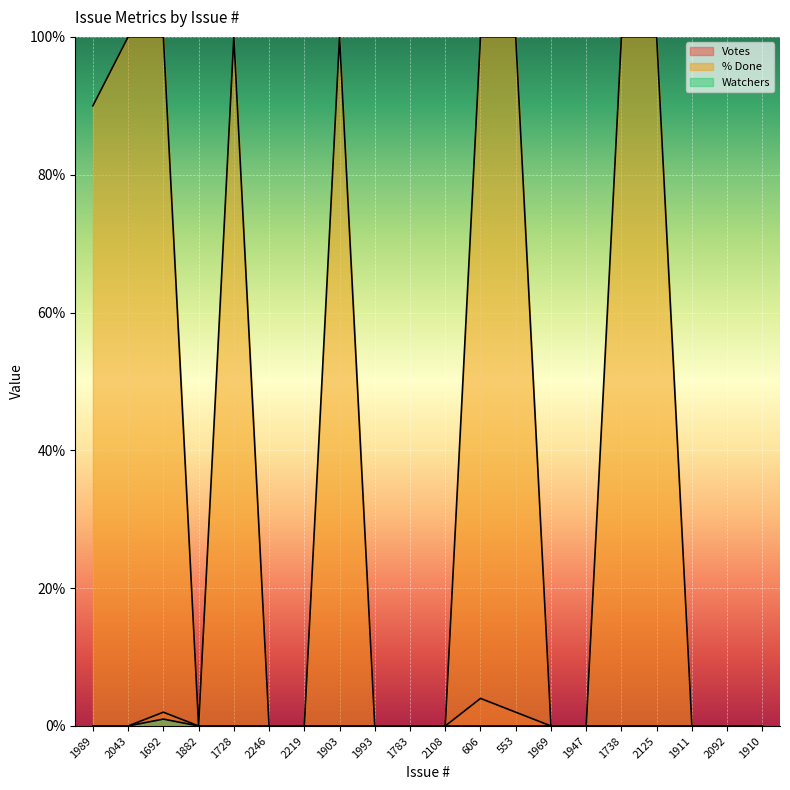

What is the difference between the highest and lowest values at 1692?

99